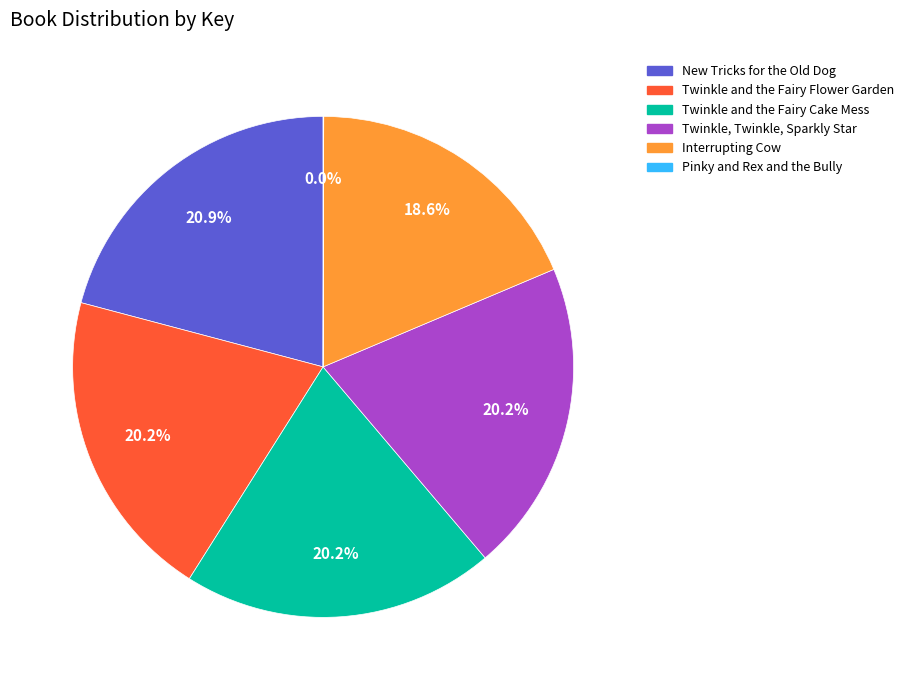

To the nearest percent, what is the difference between the largest and smallest slice percentages?

21%